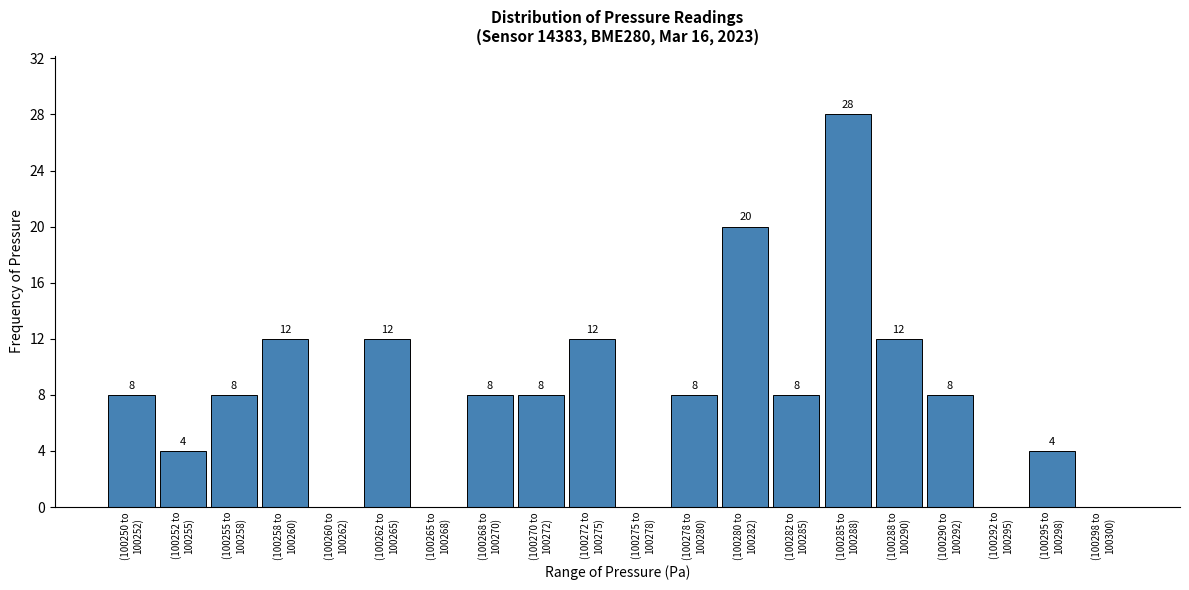

What is the maximum value shown in the chart?

28